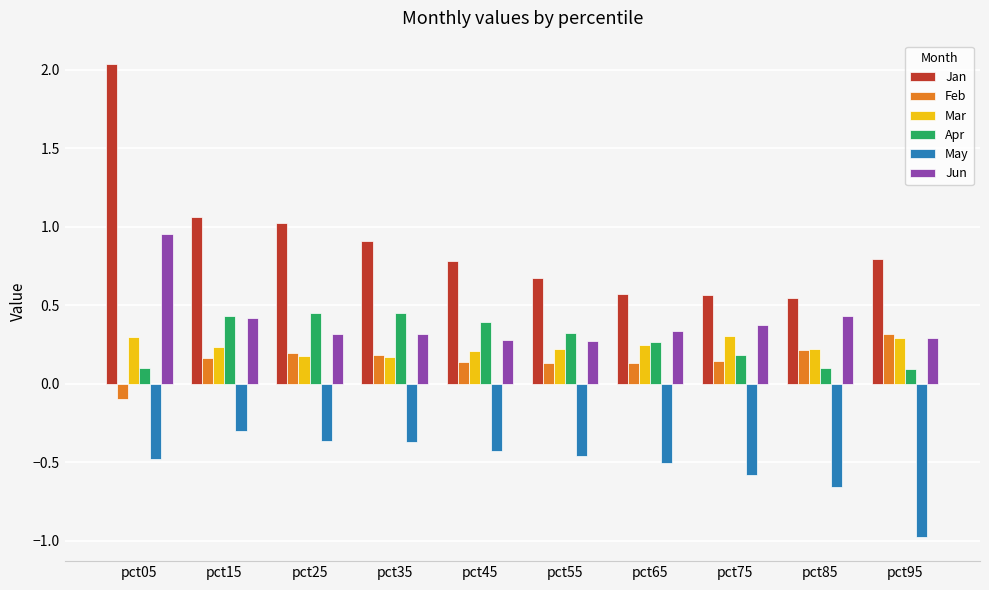

Is it true that May equals -0.6 at pct45?

False